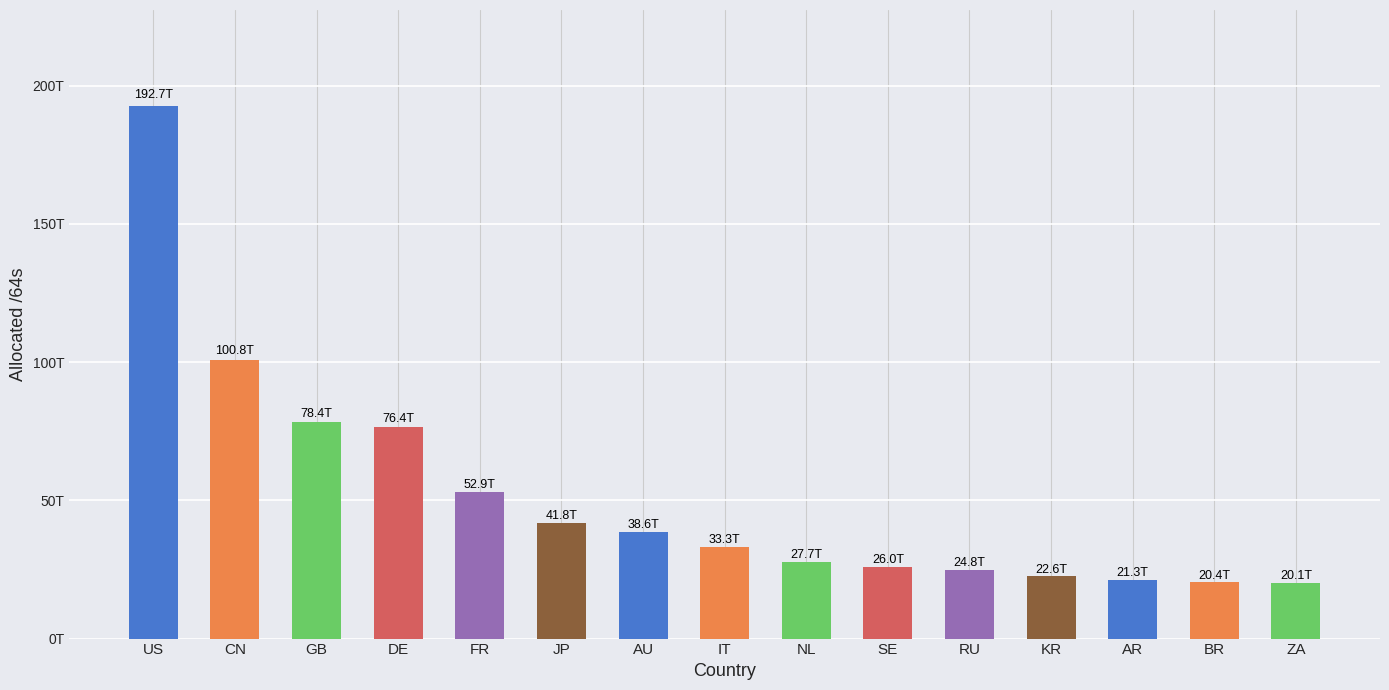

What is the value of the 12th bar from the left?

22570053468161